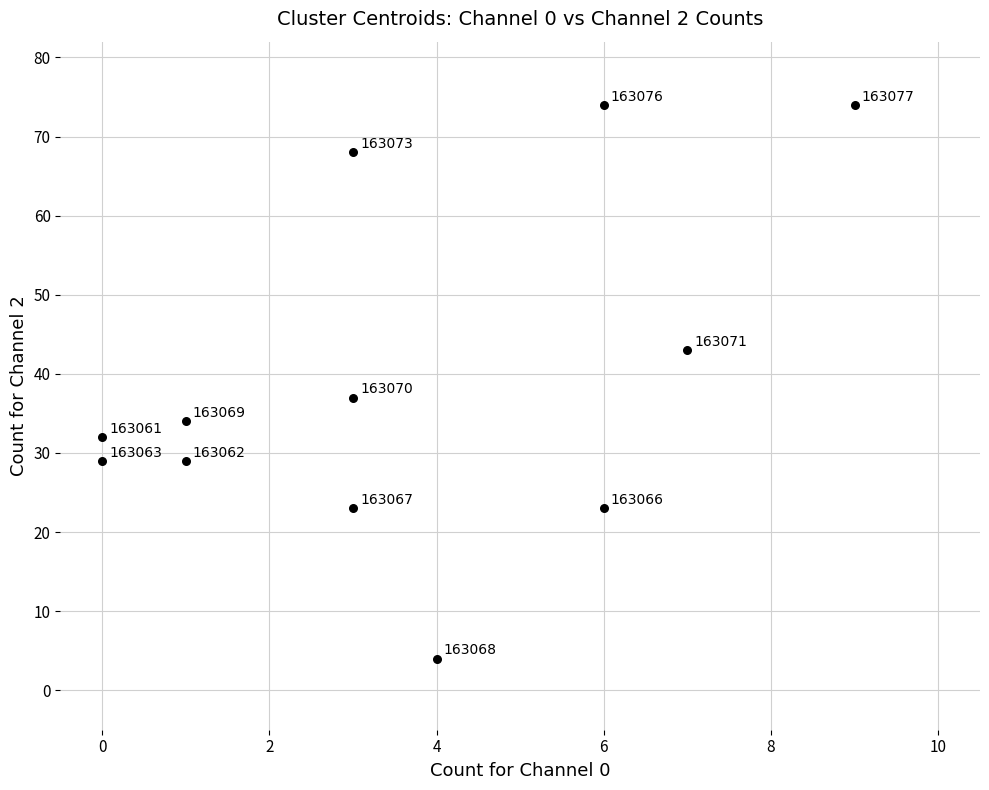

What Y value in the scatter plot is closest to 39?

37